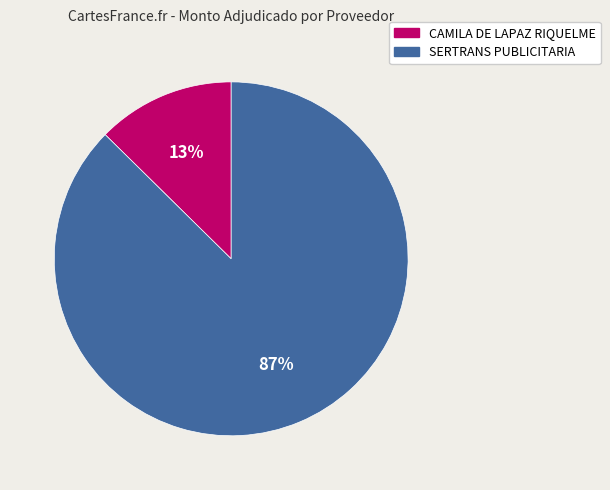

What is the smallest slice in the pie chart?

CAMILA DE LAPAZ RIQUELME